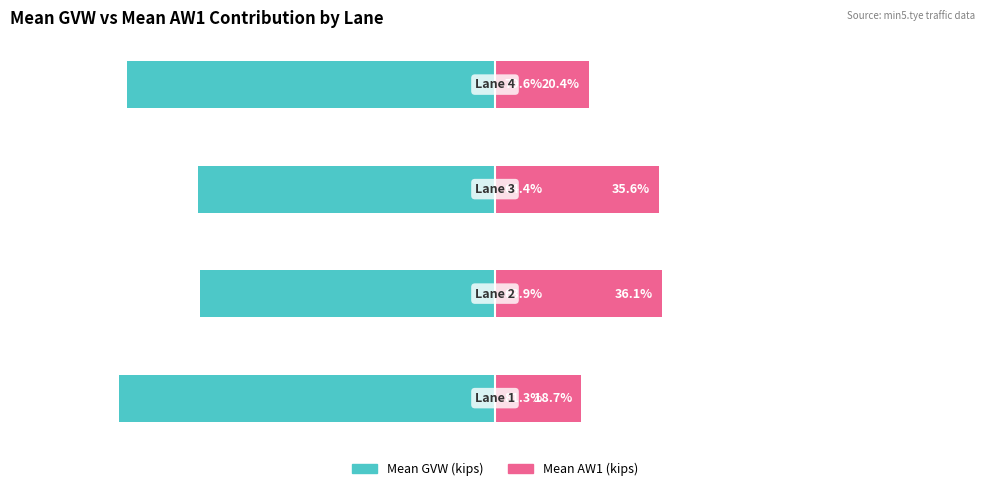

What value does the Mean GVW contribution series have at 0?

-81.3